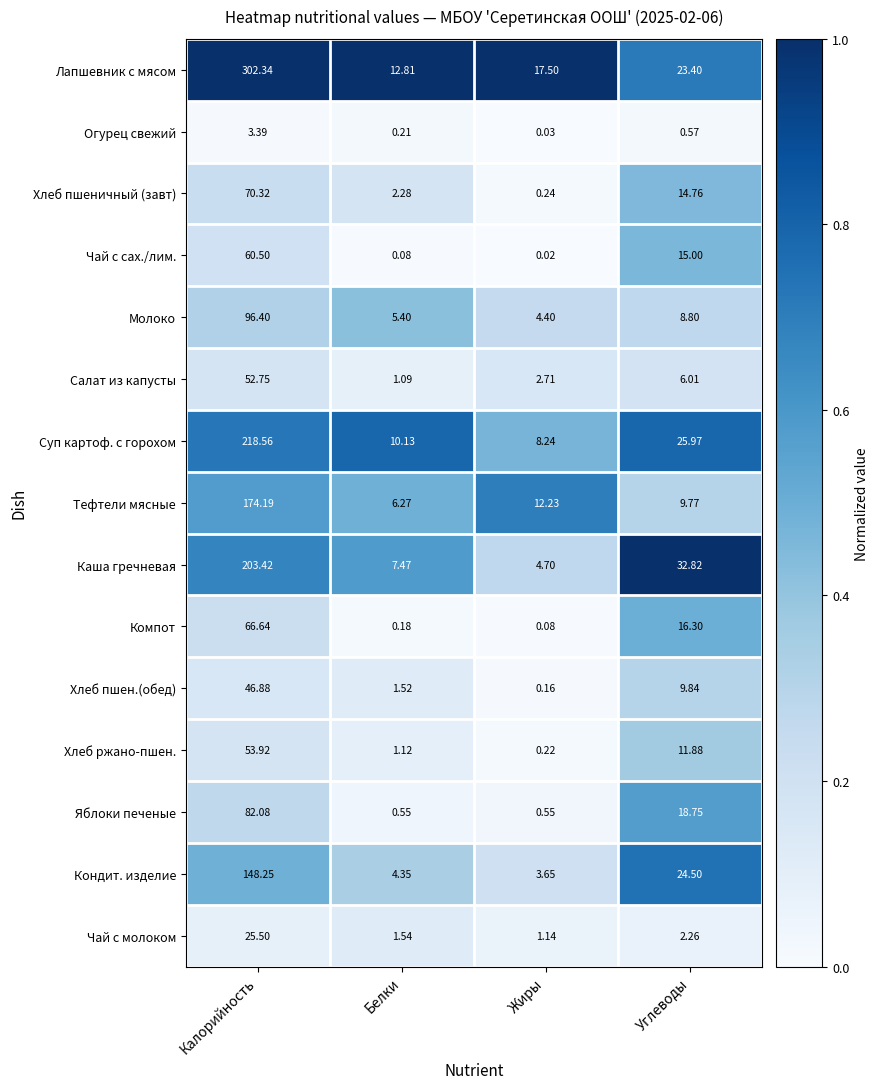

At which label does Хлеб ржано-пшен. first exceed 11?

Калорийность